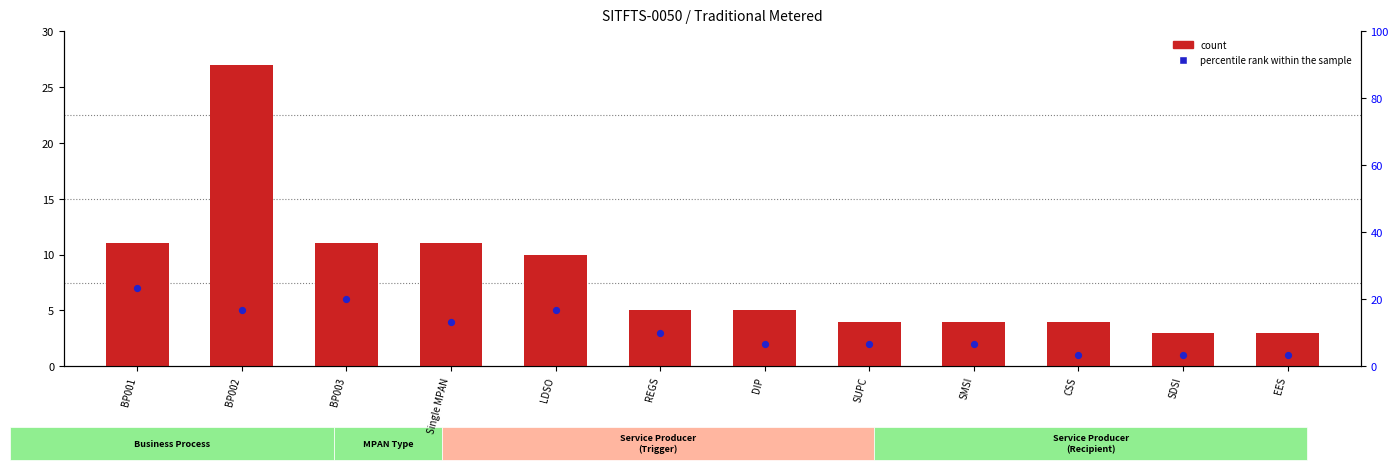

Is the value of count at DIP greater than the value of percentile rank within the sample at BP003?

No